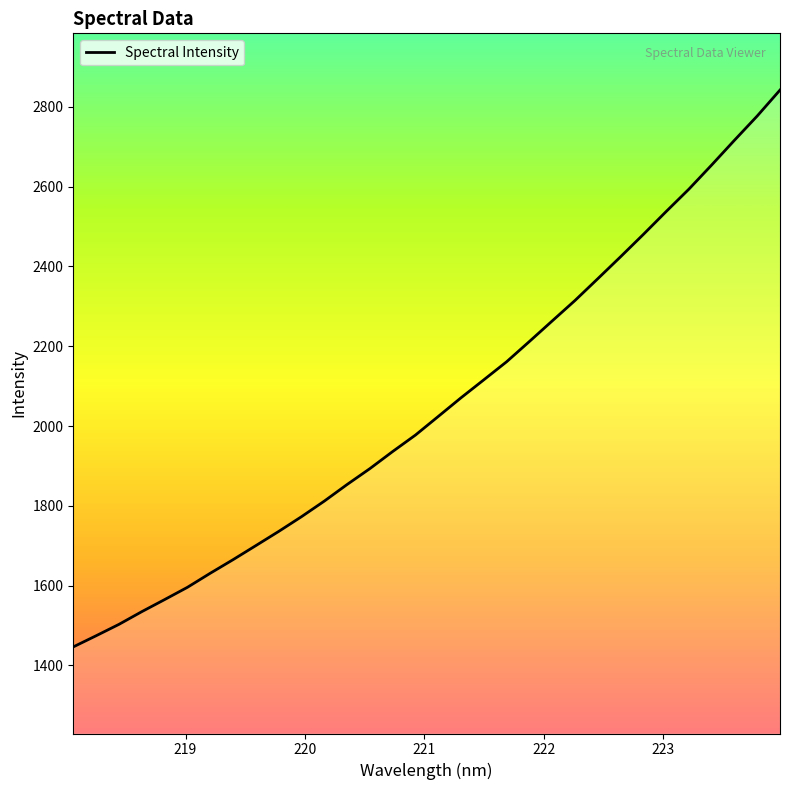

What is the smallest value displayed?

1446.6